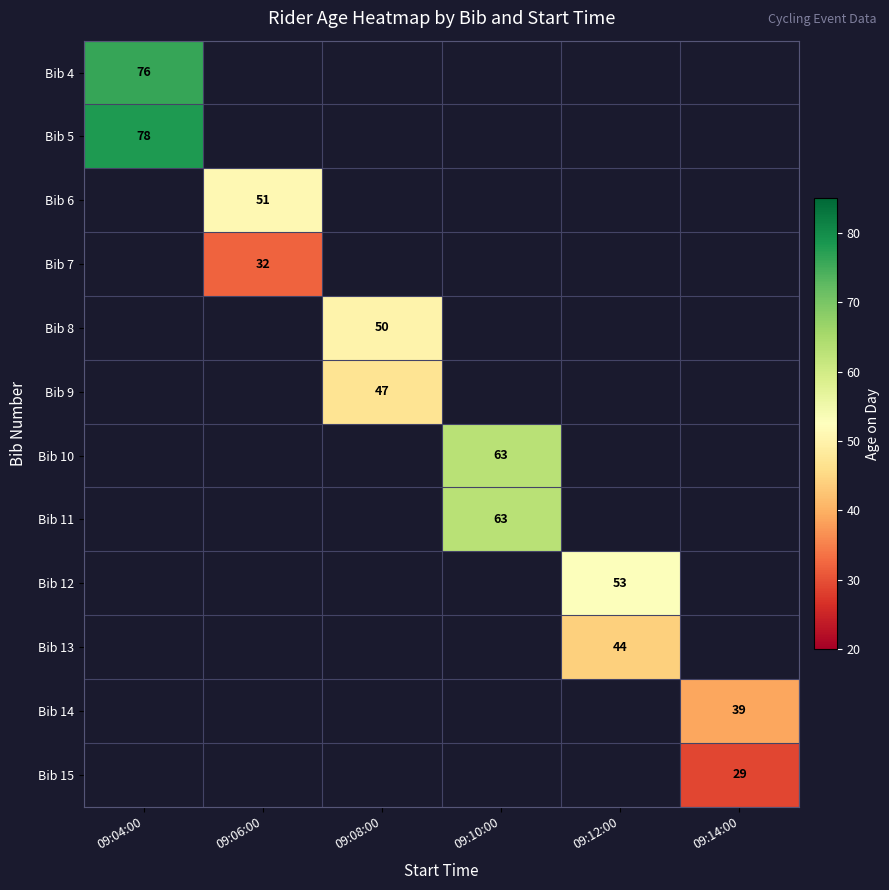

How many data points does each series have?

6